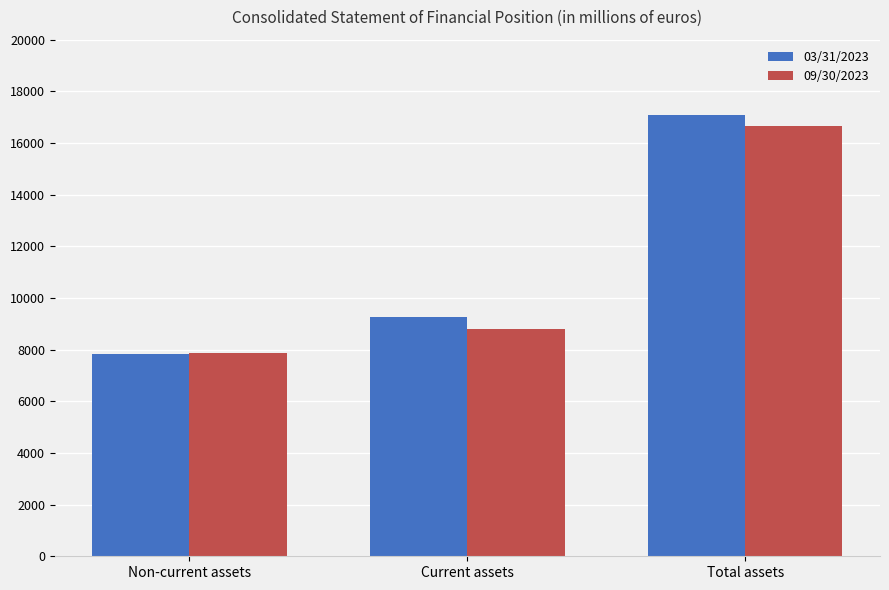

Which series has the widest spread of values?

03/31/2023